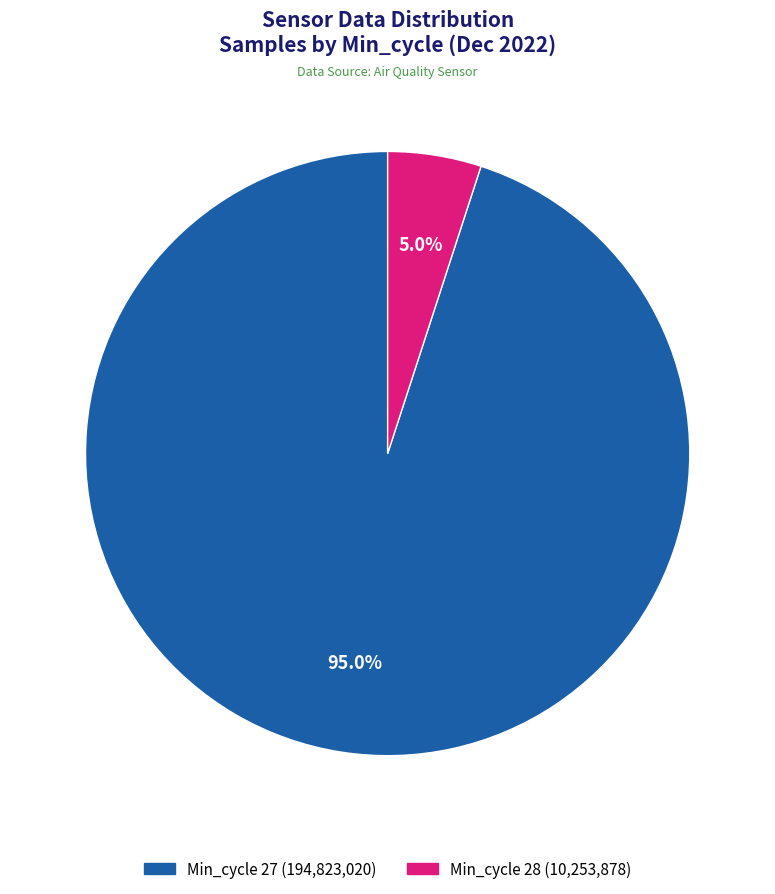

Is there any slice that represents more than half of the pie?

Yes